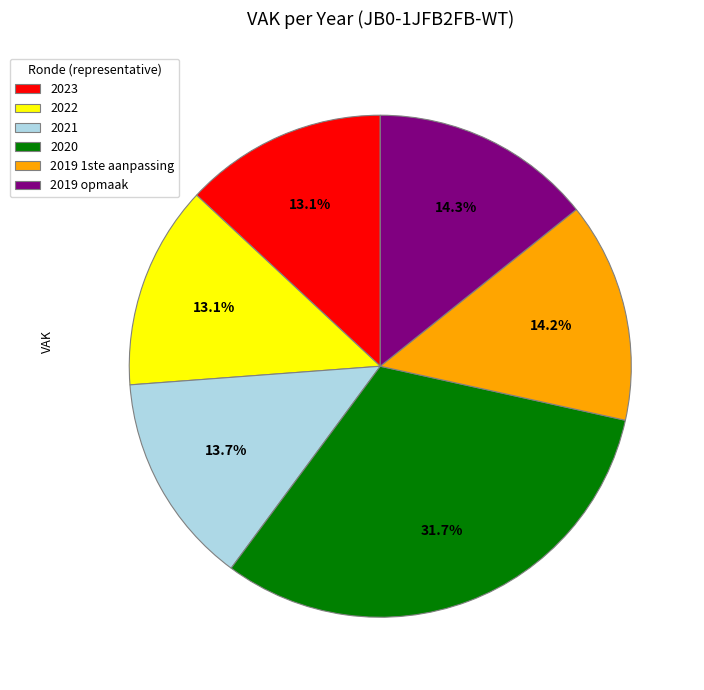

Combined, do 2019 opmaak and 2023 account for over 50%?

No